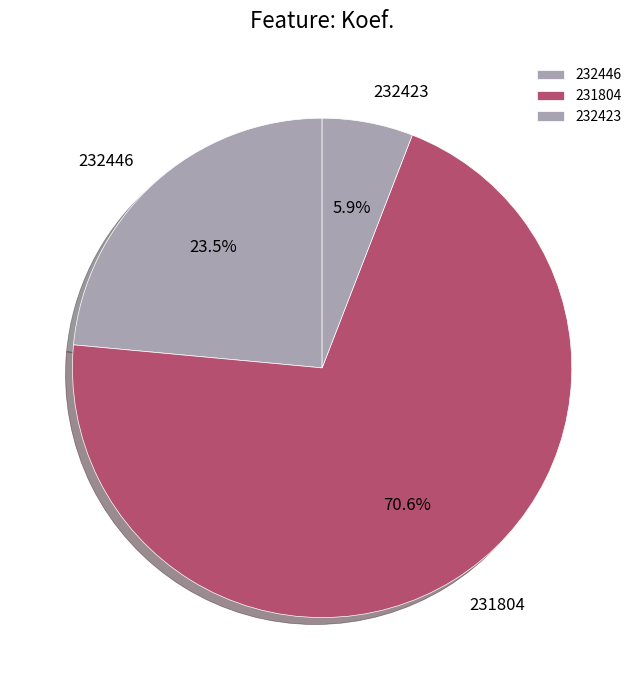

Approximately how many times larger is the value at 231804 compared to 232423?

12.0